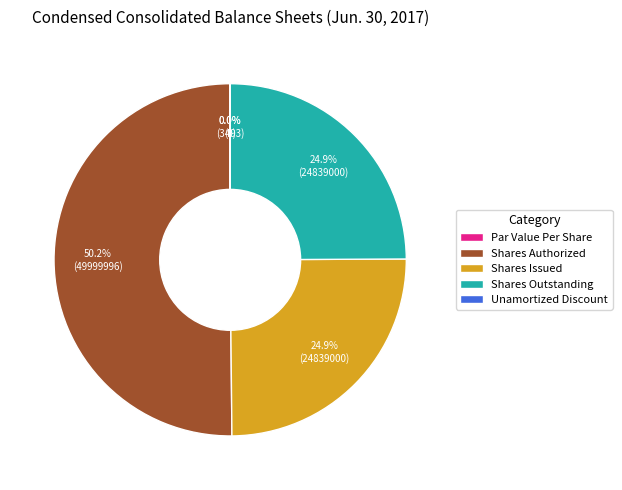

Does Common Stock, Shares Authorized account for over 50% of the chart?

Yes